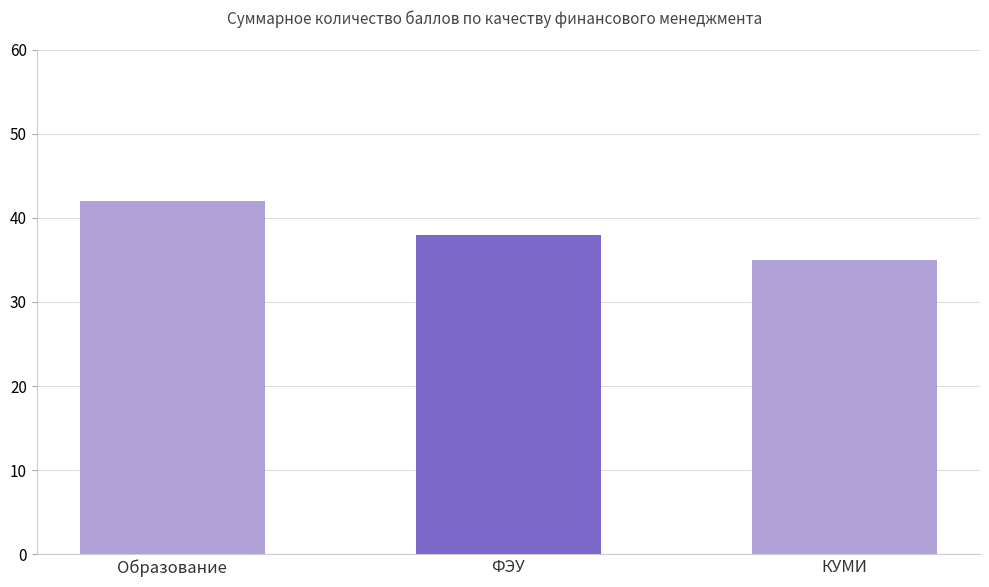

What value does the data have at Образование?

42